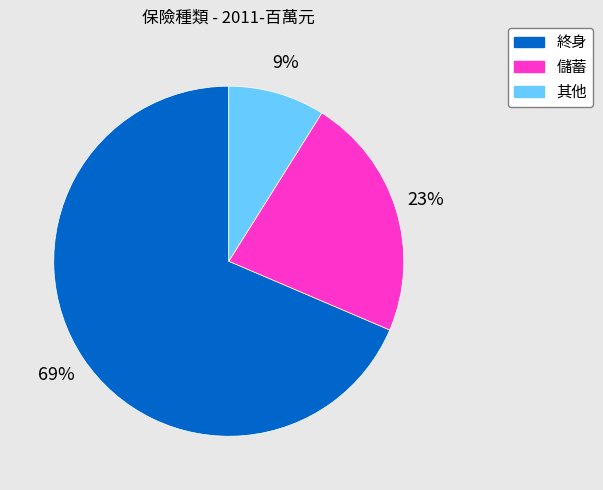

Do 儲蓄 and 其他 together represent more than half of the pie?

No